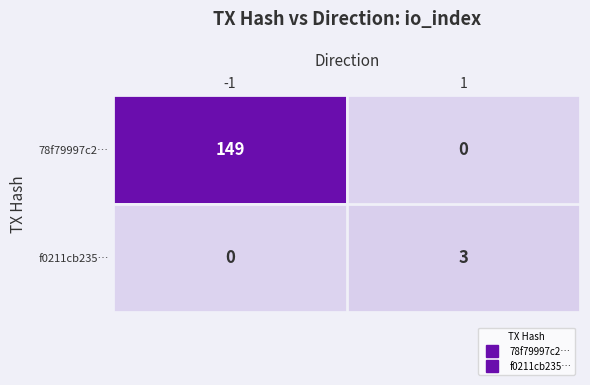

The value of f0211cb235… at -1 is 0. True or false?

True